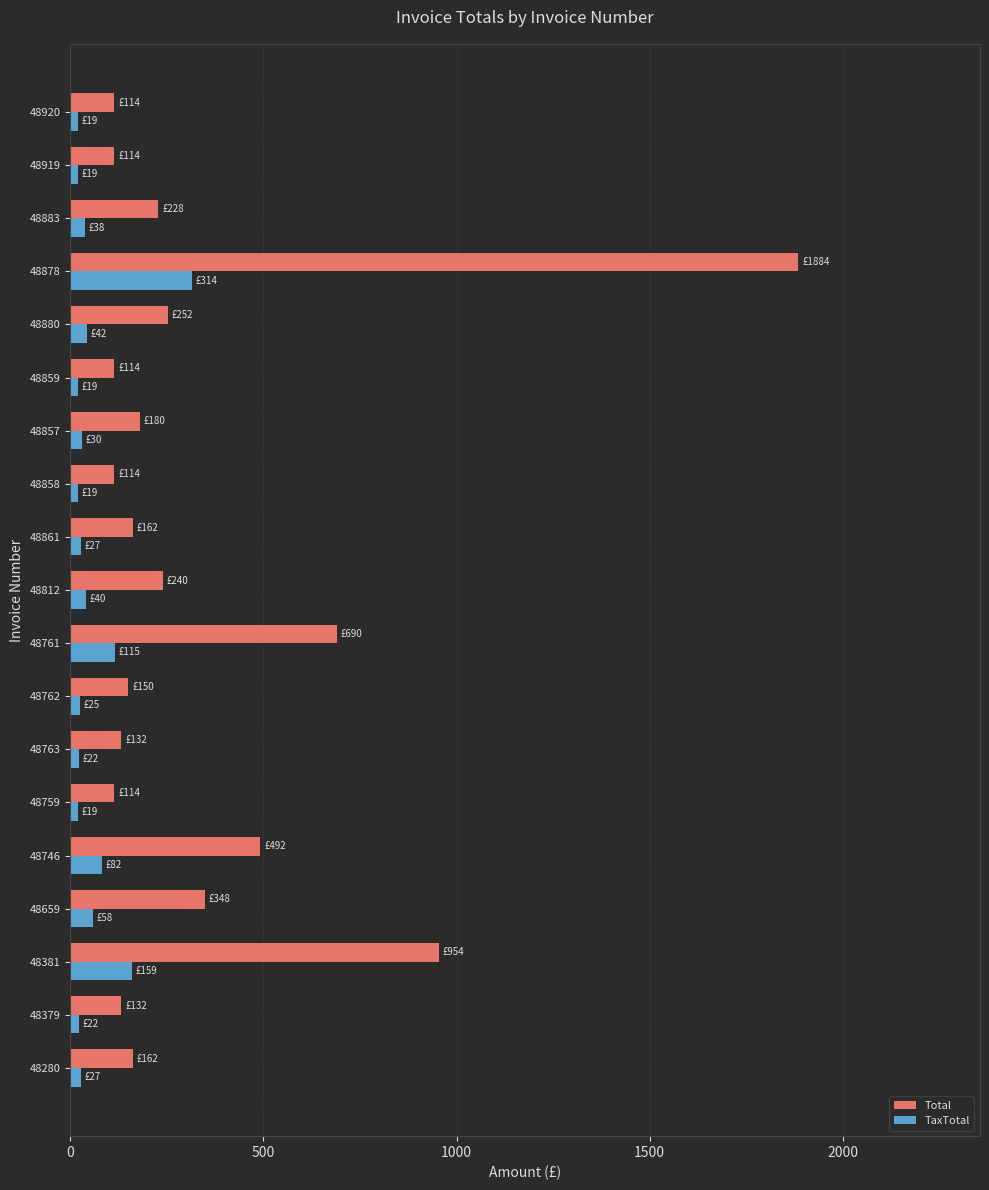

What is the average value of the TaxTotal series?

58